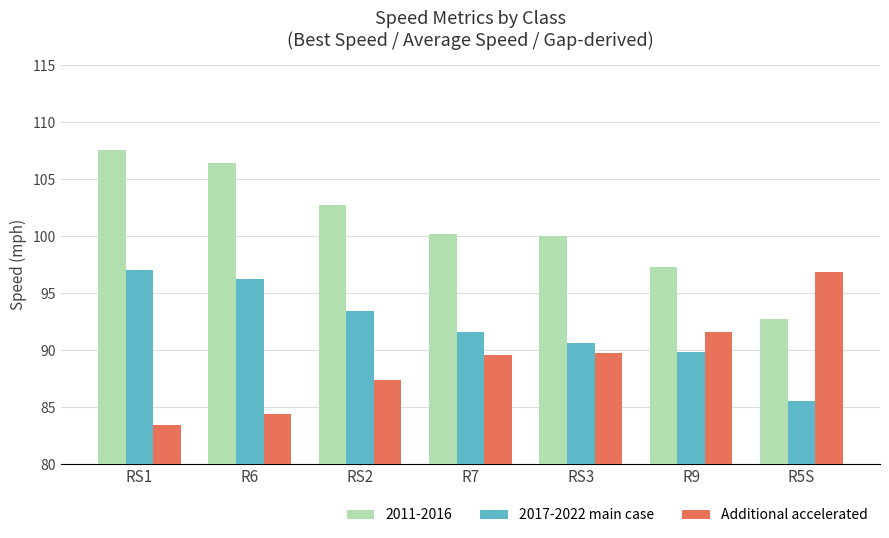

The Additional accelerated series shows 84.3 at R6. True or false?

True